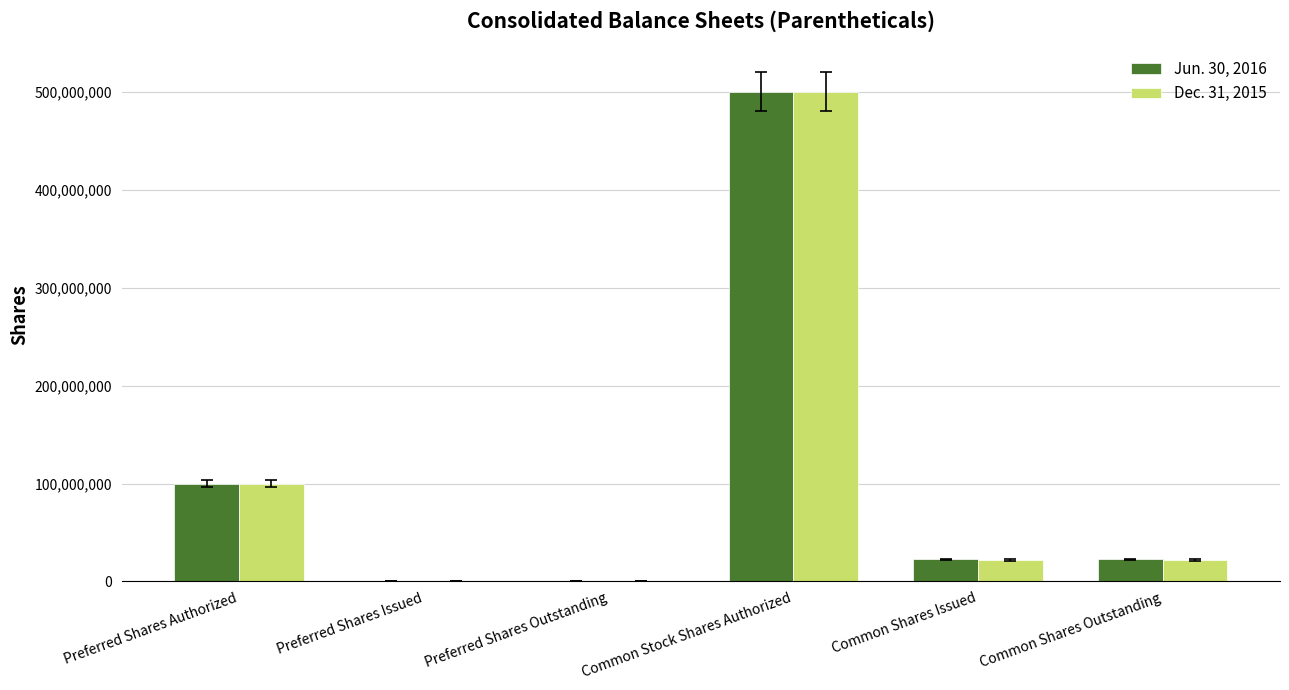

What value does the Jun. 30, 2016 series have at Common Shares Outstanding, to the nearest 50?

22430850